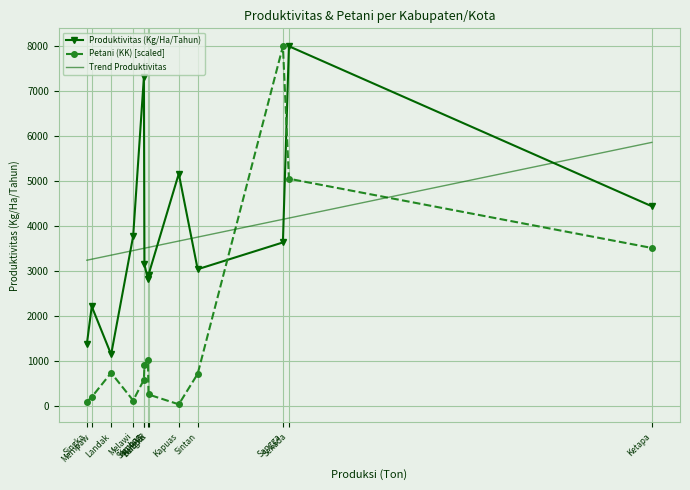

Rank the series at Kayong from highest to lowest value.

Produktivitas (Kg/Ha/Tahun), Trend Produktivitas, Petani (KK) [scaled]